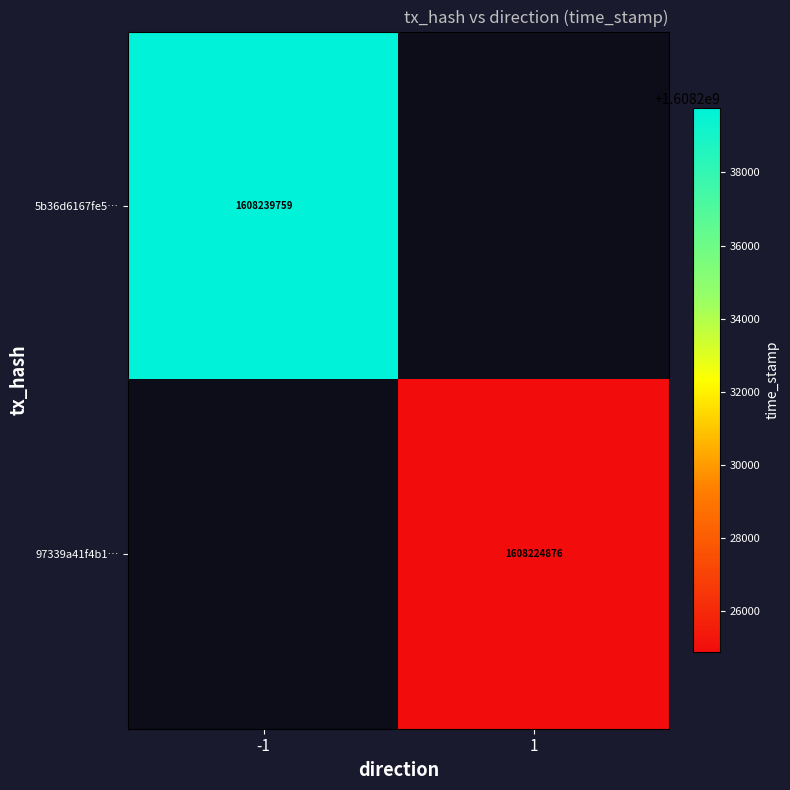

How many series are shown in this chart?

2